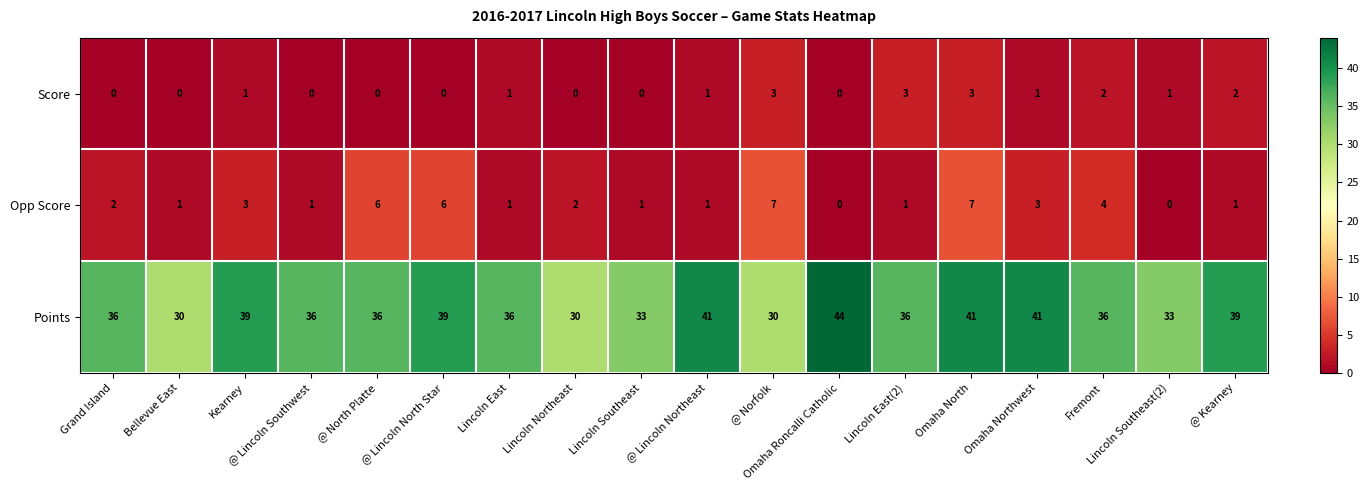

Which series has the largest total across all categories?

Points